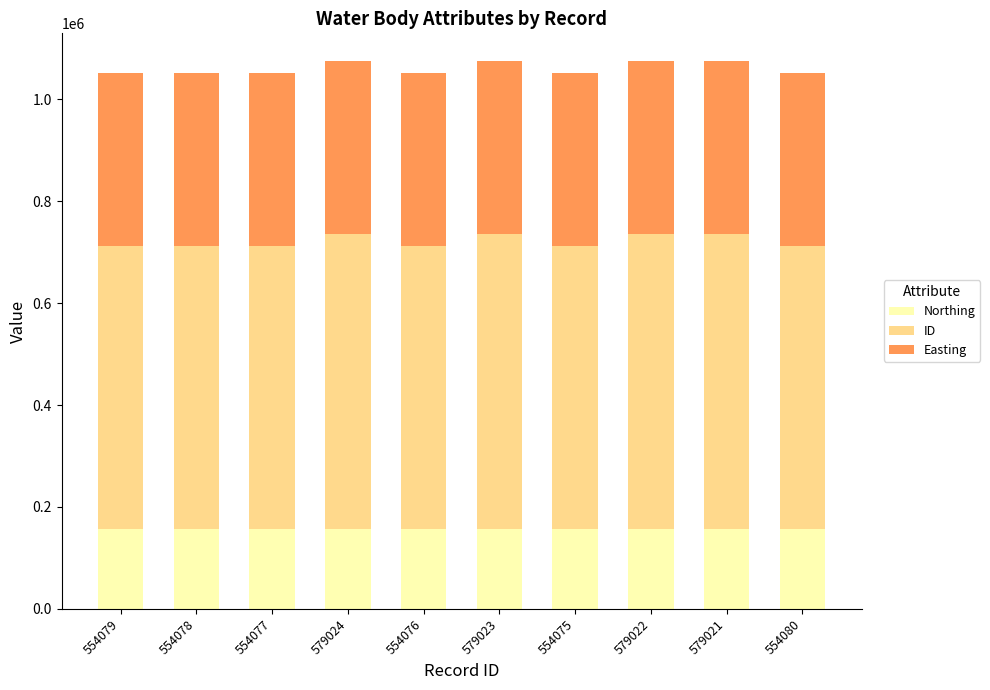

What is the lowest value of the Northing series?

157561